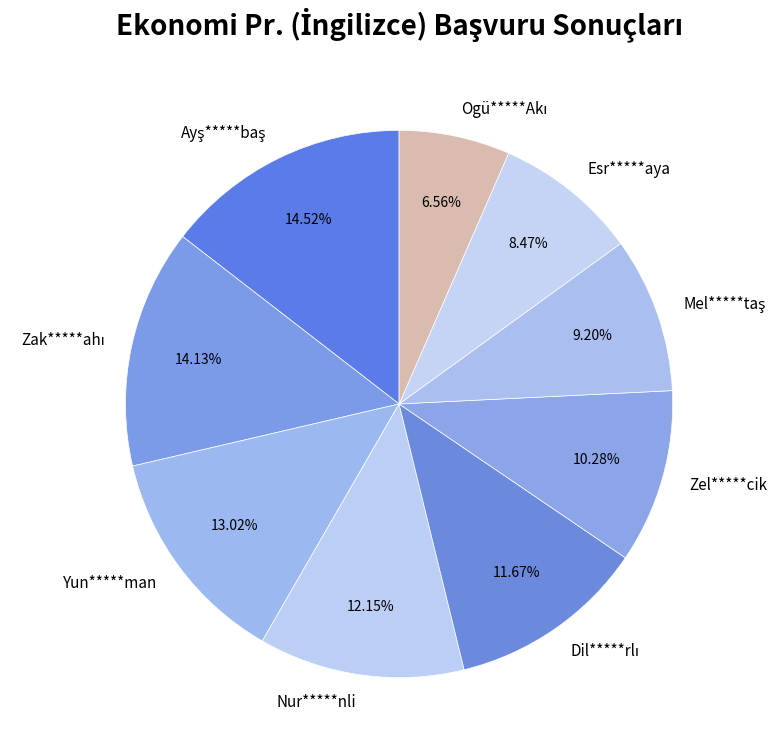

Is Esr*****aya the majority of the pie?

No